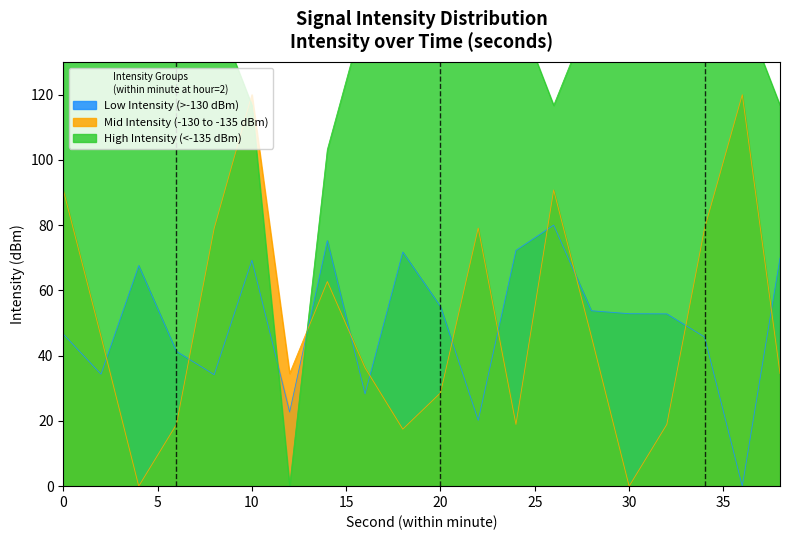

Which category has the lowest value in the Mid Intensity (-130 to -135 dBm) series?

4